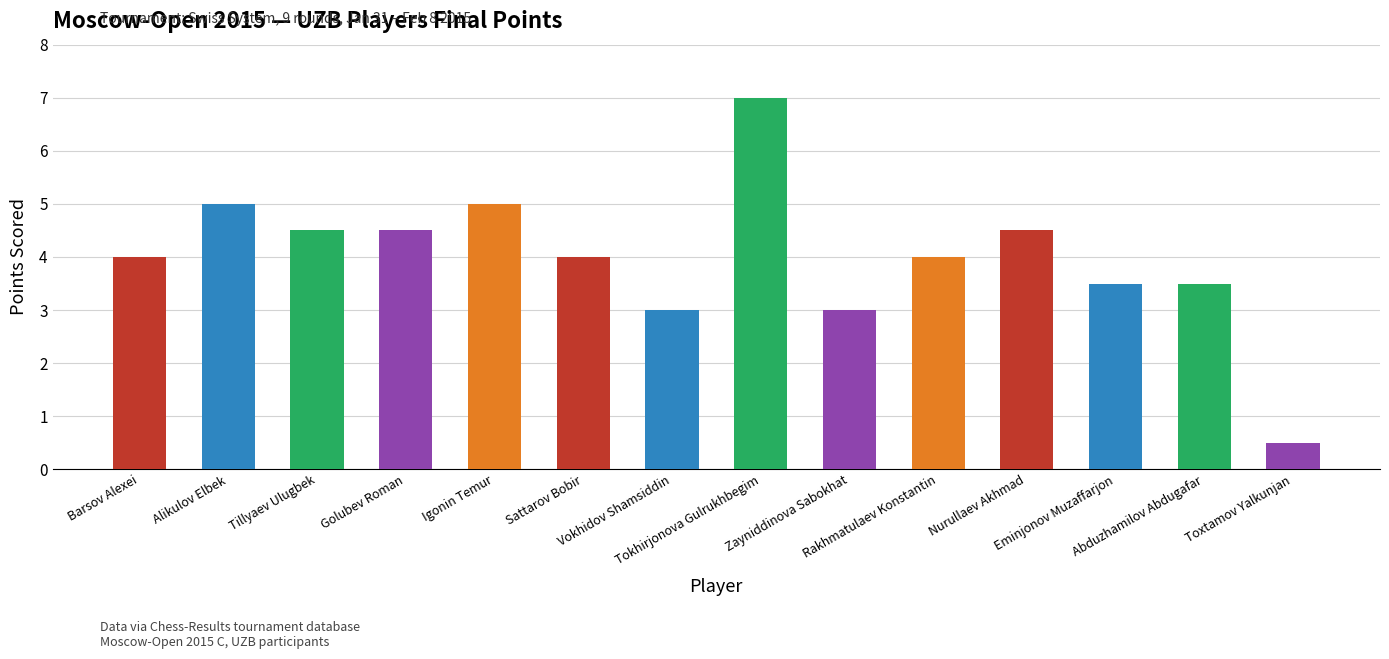

Which label corresponds to the largest value in the chart?

Tokhirjonova Gulrukhbegim